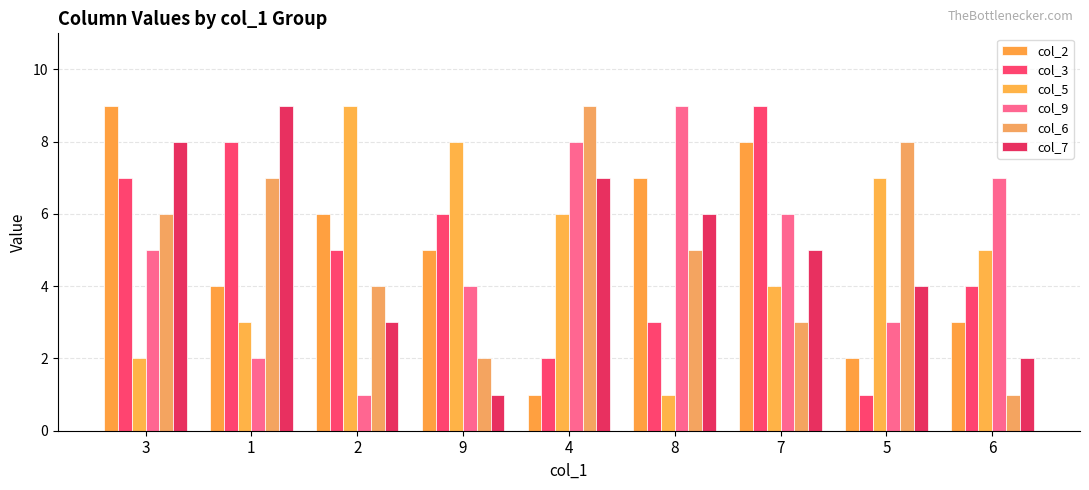

What is the difference between the maximum and second lowest values in the col_2 series?

7